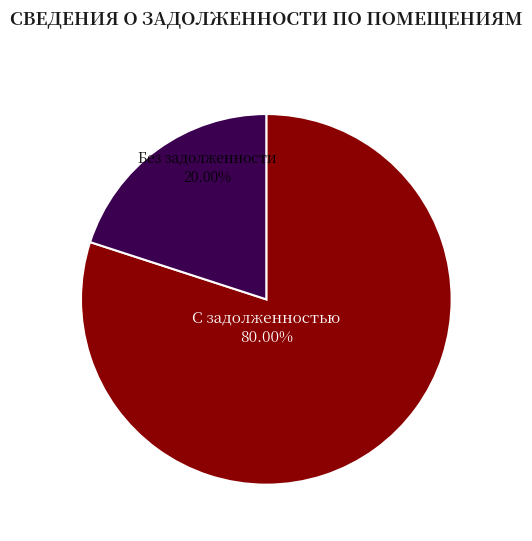

How many slices are in this pie chart?

2